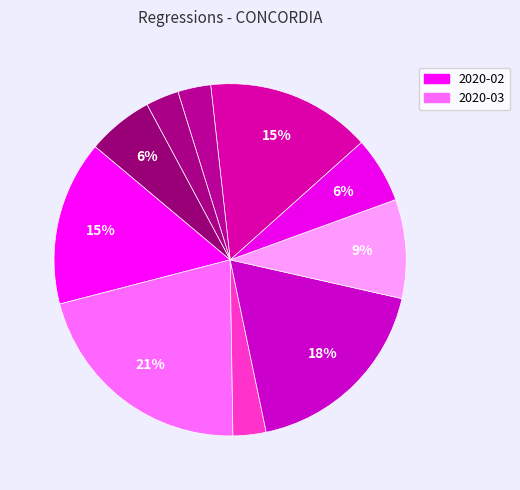

Count the number of slices in the pie.

10